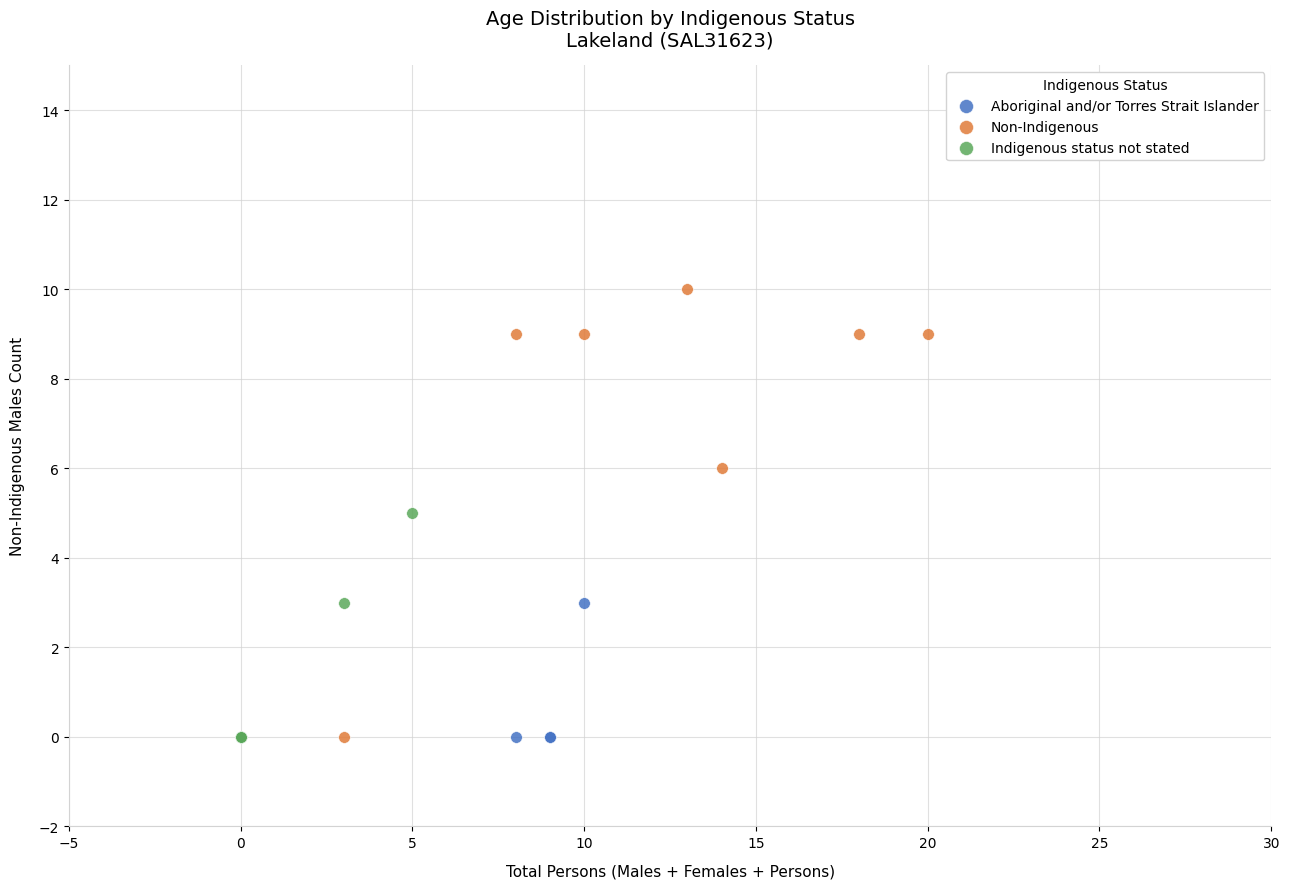

Which series reaches the maximum Y coordinate?

Non-Indigenous